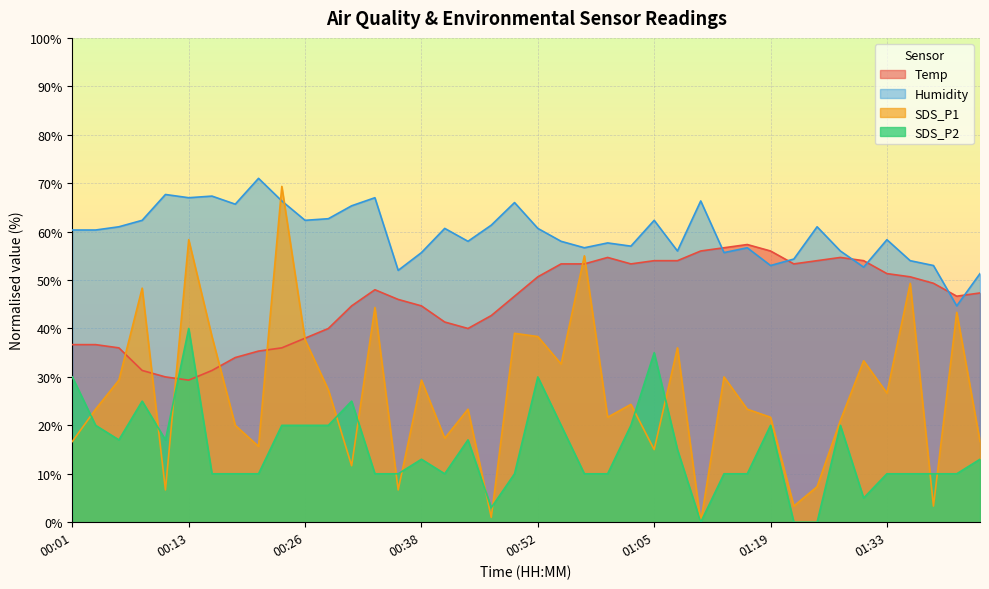

Rank the series by their maximum value, from lowest to highest.

SDS_P2, Temp, SDS_P1, Humidity